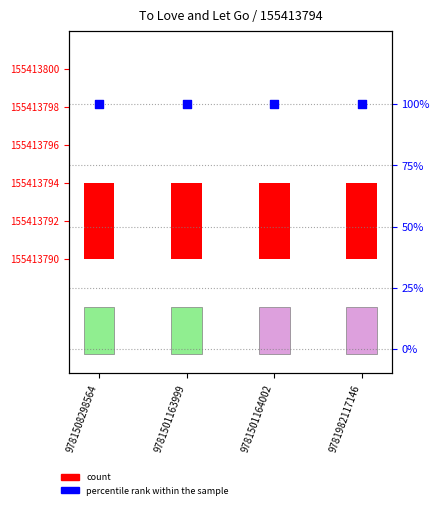

Which series has the largest total across all categories?

percentile rank within the sample